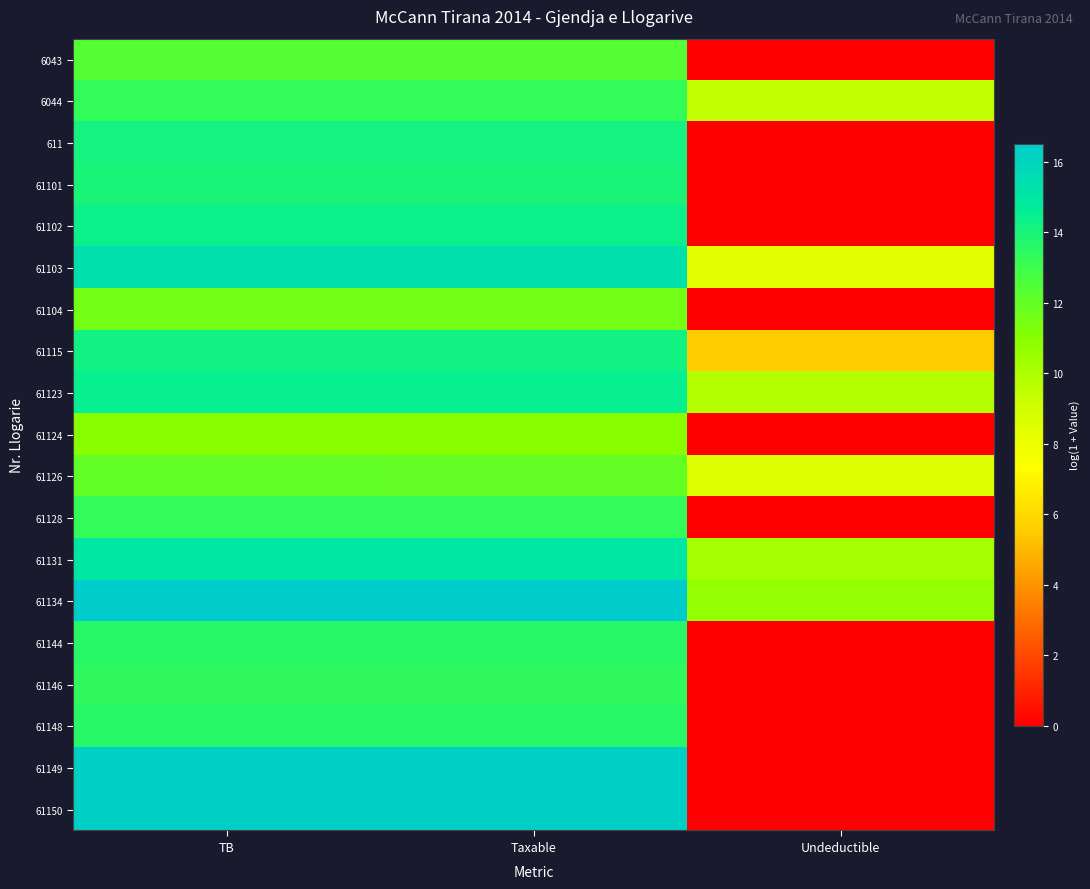

Reading right to left, list all the values displayed in this chart.

6043: Undeductible=0.0	Taxable=12.4	TB=12.4
6044: Undeductible=9.5	Taxable=13.3	TB=13.3
611: Undeductible=0.0	Taxable=14.1	TB=14.1
61101: Undeductible=0.0	Taxable=14.0	TB=14.0
61102: Undeductible=0.0	Taxable=14.4	TB=14.4
61103: Undeductible=8.3	Taxable=15.4	TB=15.4
61104: Undeductible=0.0	Taxable=11.6	TB=11.6
61115: Undeductible=5.5	Taxable=14.2	TB=14.2
61123: Undeductible=9.8	Taxable=14.5	TB=14.5
61124: Undeductible=0.0	Taxable=11.0	TB=11.0
61126: Undeductible=8.5	Taxable=12.0	TB=12.0
61128: Undeductible=0.0	Taxable=13.2	TB=13.2
61131: Undeductible=10.2	Taxable=15.1	TB=15.1
61134: Undeductible=10.7	Taxable=16.5	TB=16.5
61144: Undeductible=0.0	Taxable=13.6	TB=13.6
61146: Undeductible=0.0	Taxable=13.4	TB=13.4
61148: Undeductible=0.0	Taxable=13.6	TB=13.6
61149: Undeductible=0.0	Taxable=16.3	TB=16.3
61150: Undeductible=0.0	Taxable=16.3	TB=16.3